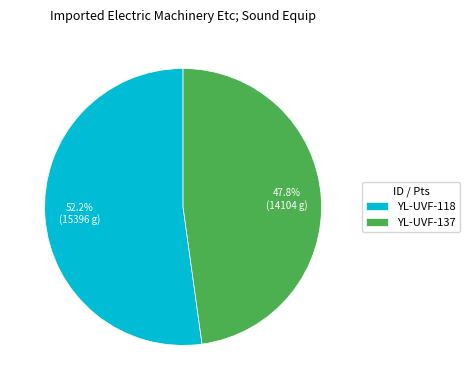

What percentage is NOT represented by YL-UVF-137?

52.2%